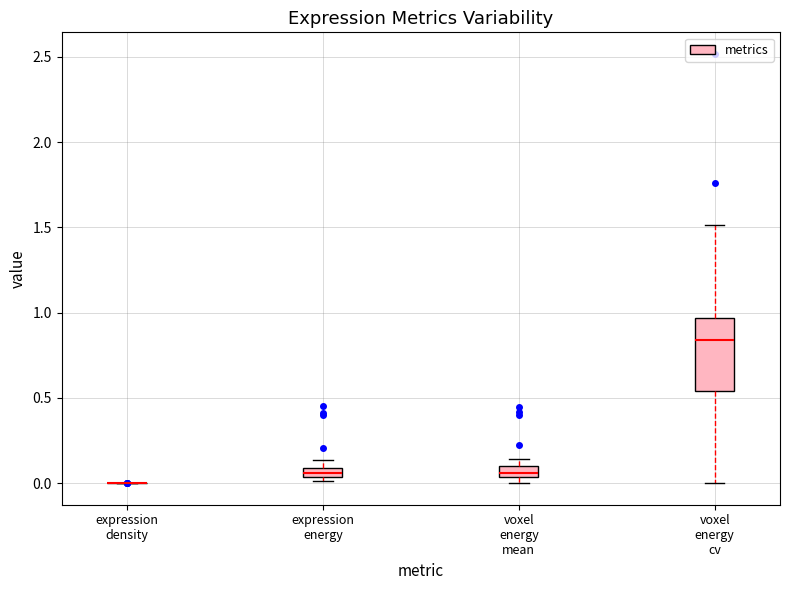

Where does the median line of the box for voxel energy cv sit on the y-axis? The values are not printed on the chart, so give them approximately, as read against the axis.

0.85